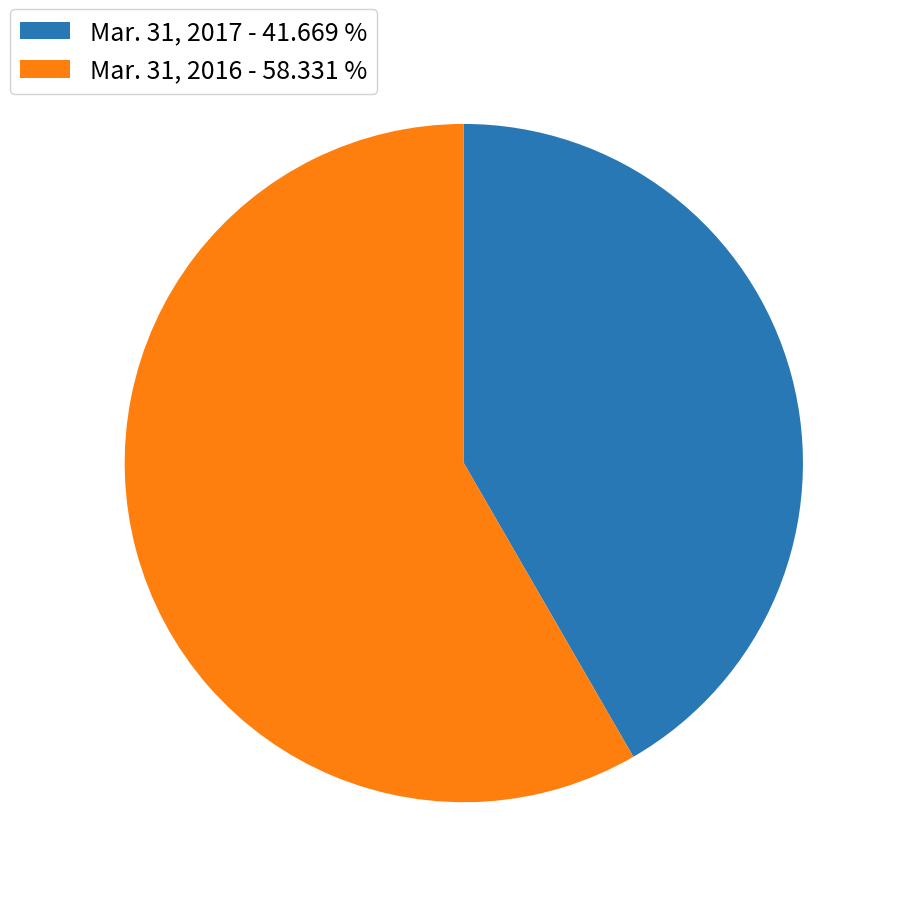

The Mar. 31, 2016 slice represents 66% of the pie. True or false?

False